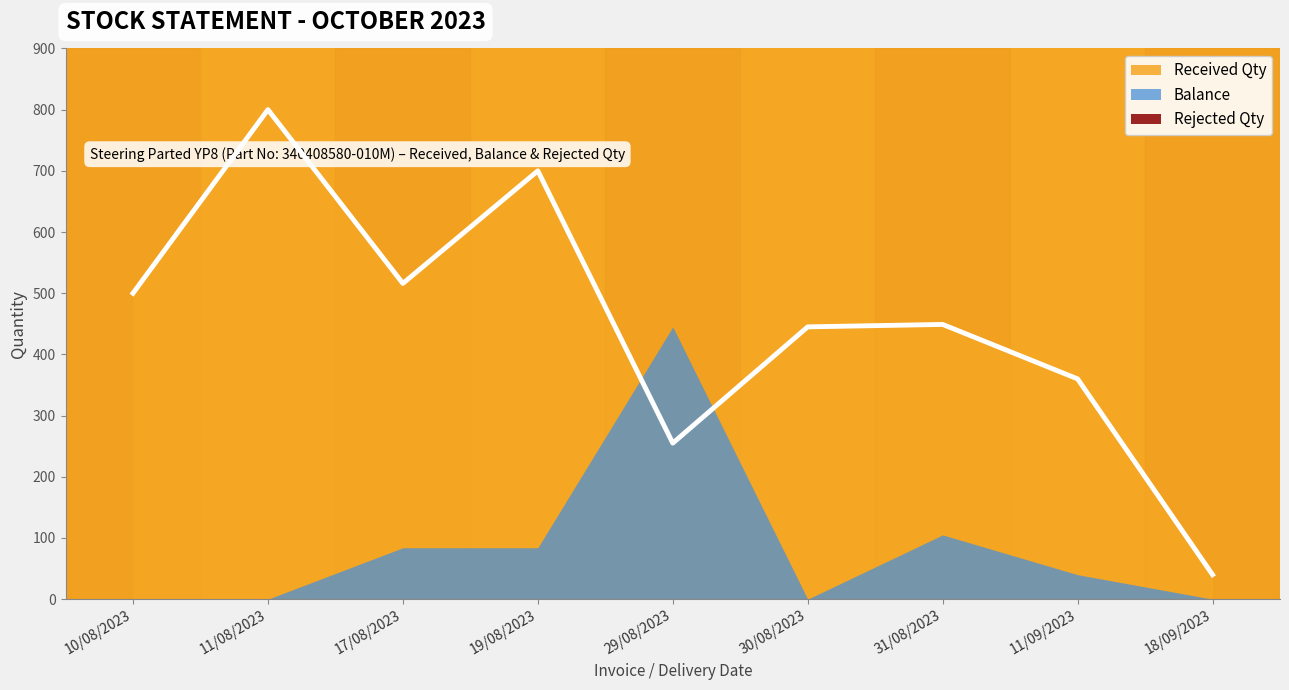

List the series in order of their peak value, highest first.

Received Qty, Balance, Rejected Qty